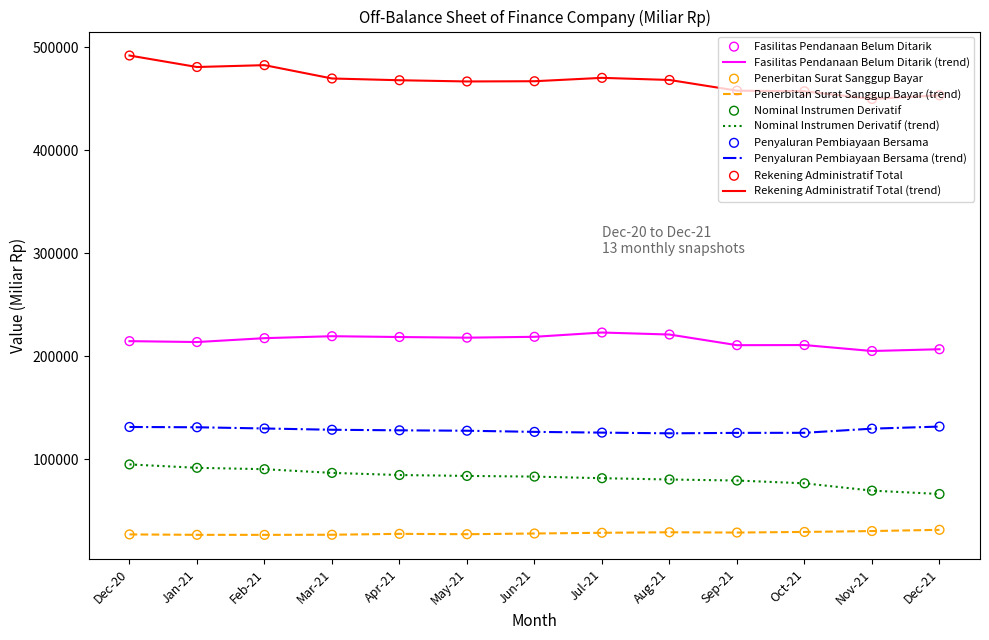

What is the spread (max minus min) of values at Jan-21?

454556.2